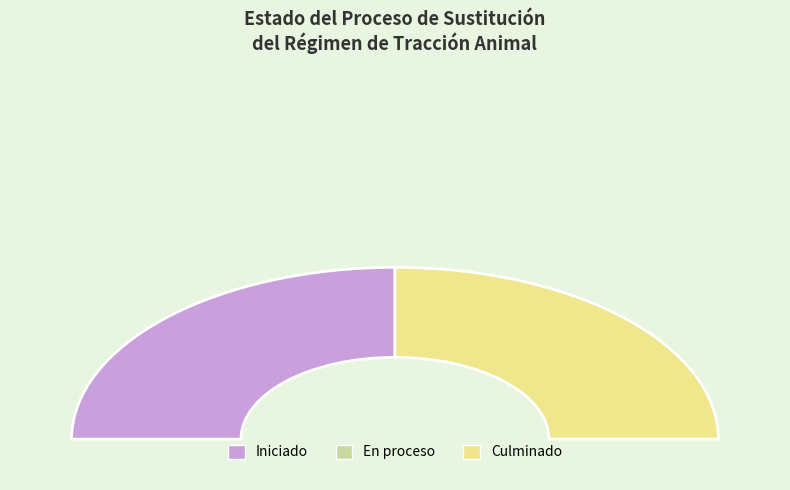

What is the change in value from Iniciado to Culminado?

+11